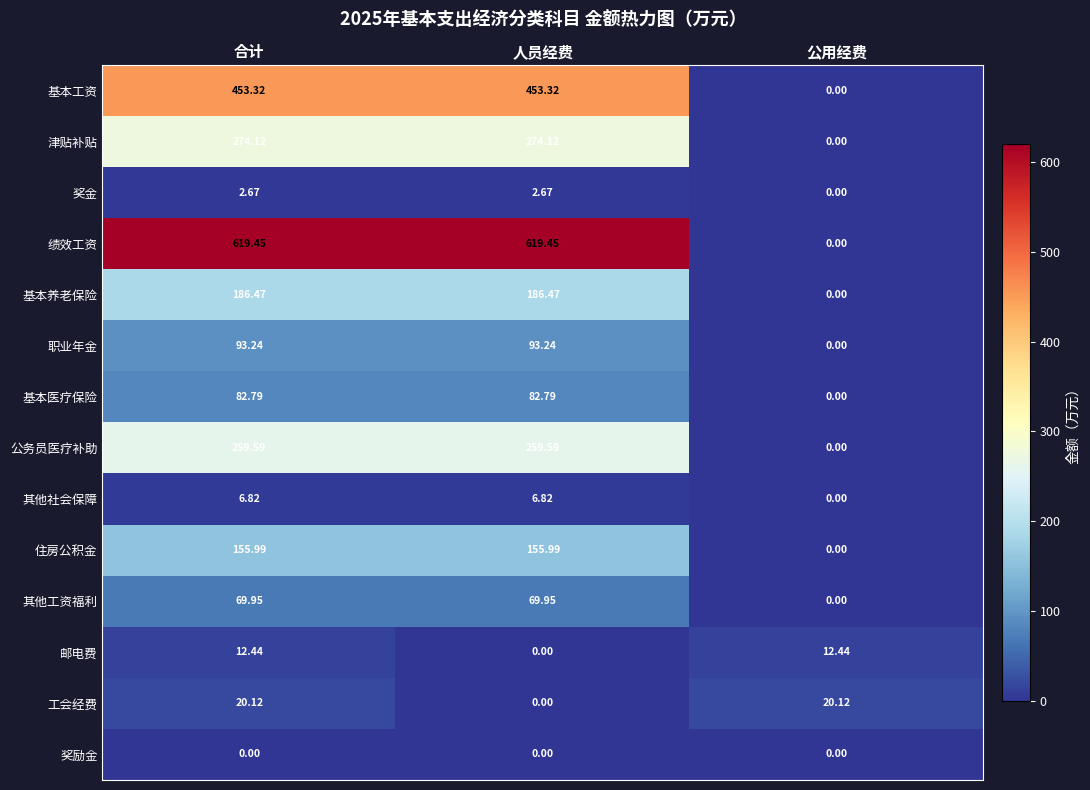

Which series has the largest range (max minus min)?

绩效工资